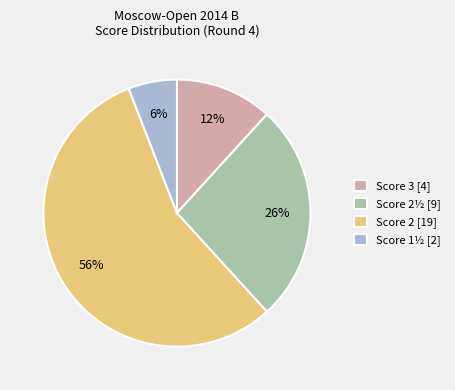

The Score 2 [19] slice represents 56% of the pie. True or false?

True